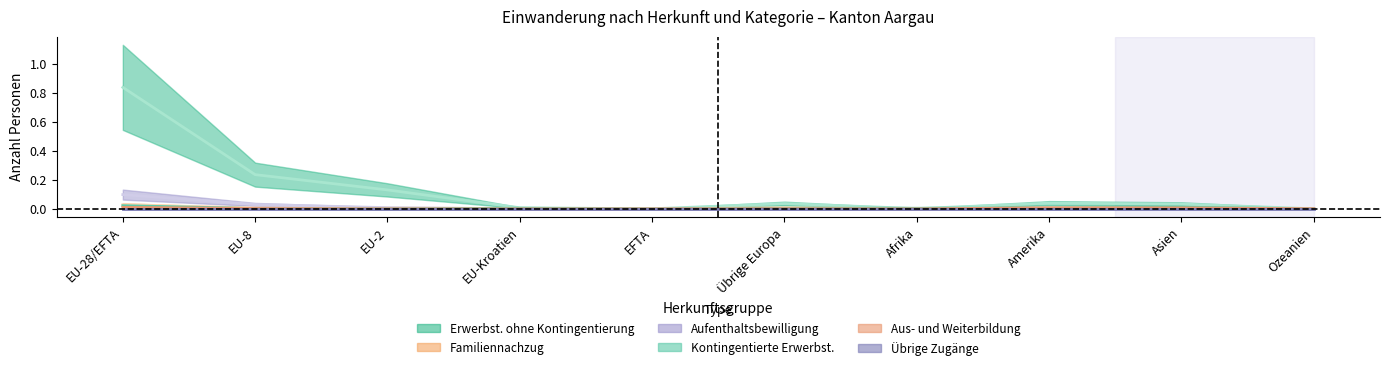

Is it true that Aufenthaltsbewilligung ohne Erwerbstätigkeit equals 0.0 at EU-Kroatien?

True